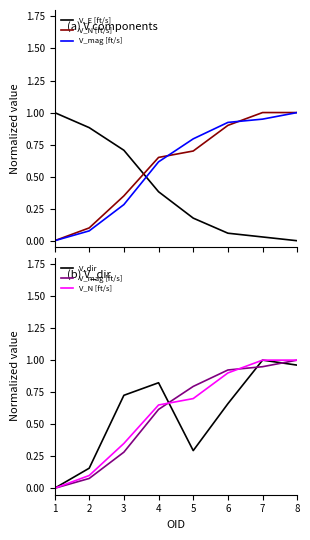

Is it true that V_dir equals 0.5 at 6?

False